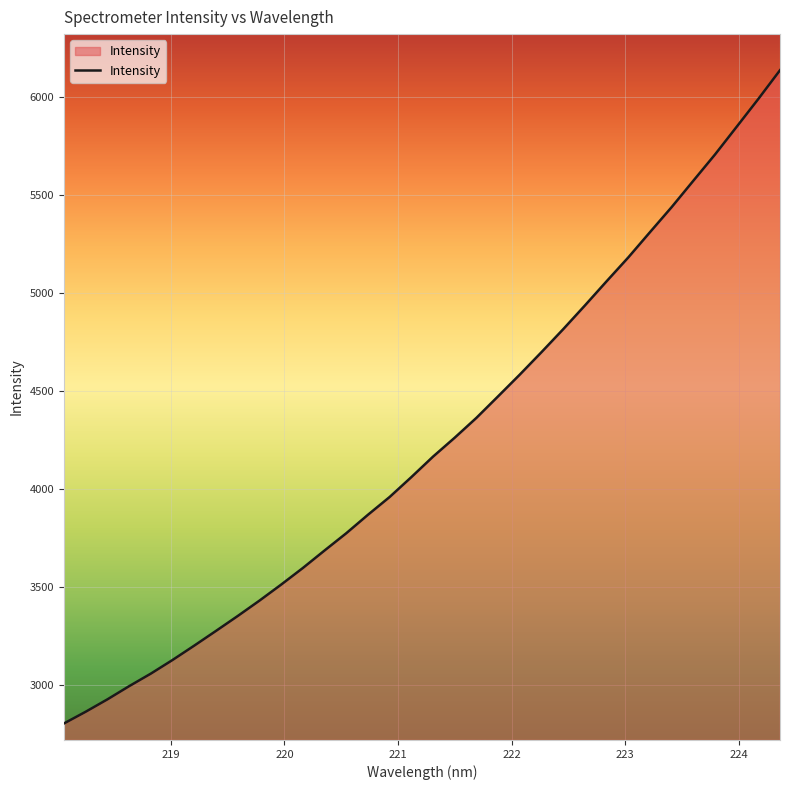

What is the greatest value displayed?

6136.8